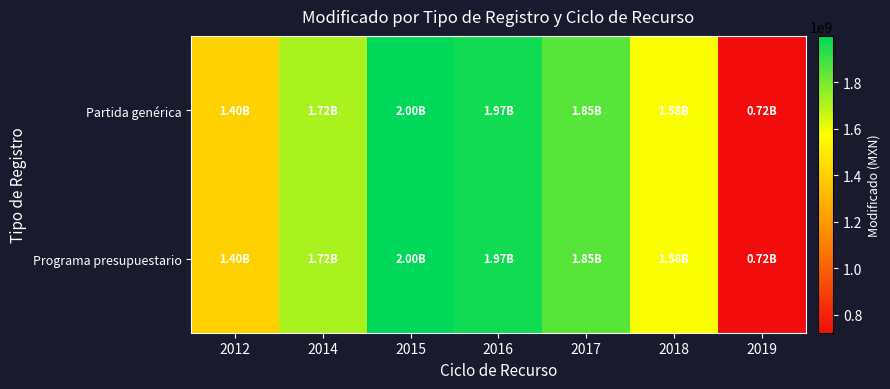

Reading right to left, transcribe all the data shown in this chart.

Partida genérica: 2019=722789155.0	2018=1581838879.2	2017=1850079847.6	2016=1970285413.2	2015=1999027679.3	2014=1715391503.0	2012=1404155770.0
Programa presupuestario: 2019=722789155.0	2018=1581838879.2	2017=1850079847.6	2016=1970285413.2	2015=1999027679.3	2014=1715391503.0	2012=1404155770.0